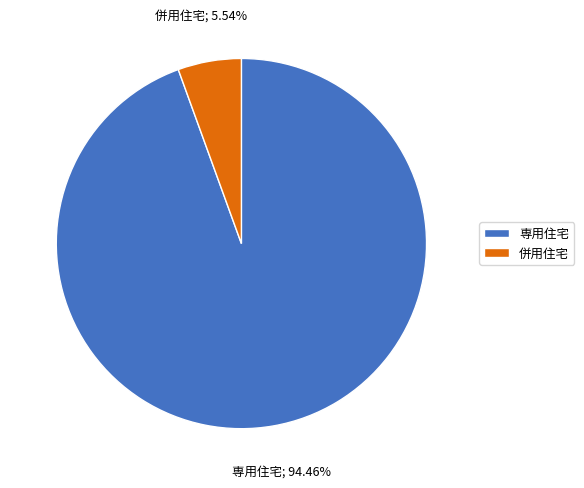

Does any single category account for the majority?

Yes